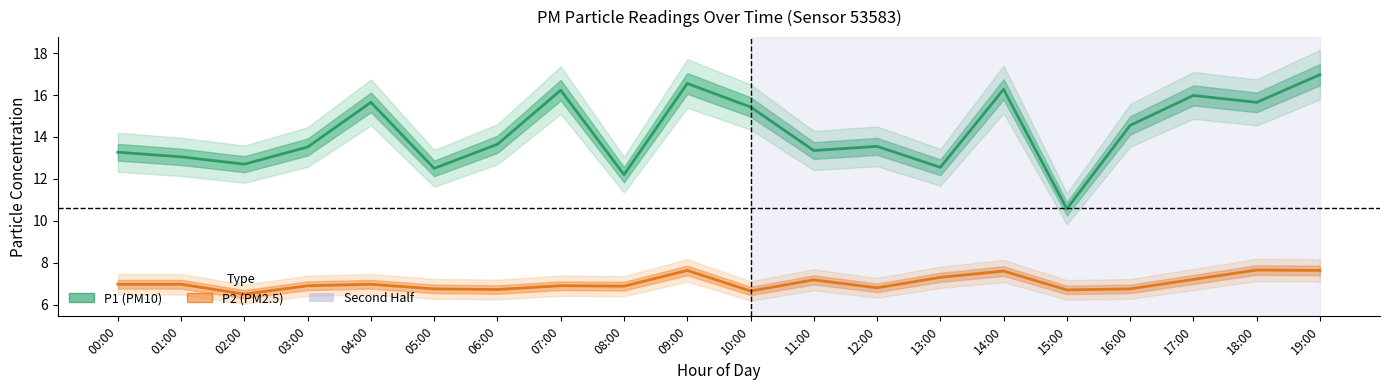

The P1 (PM10) series shows 13.3 at 11:00. True or false?

True